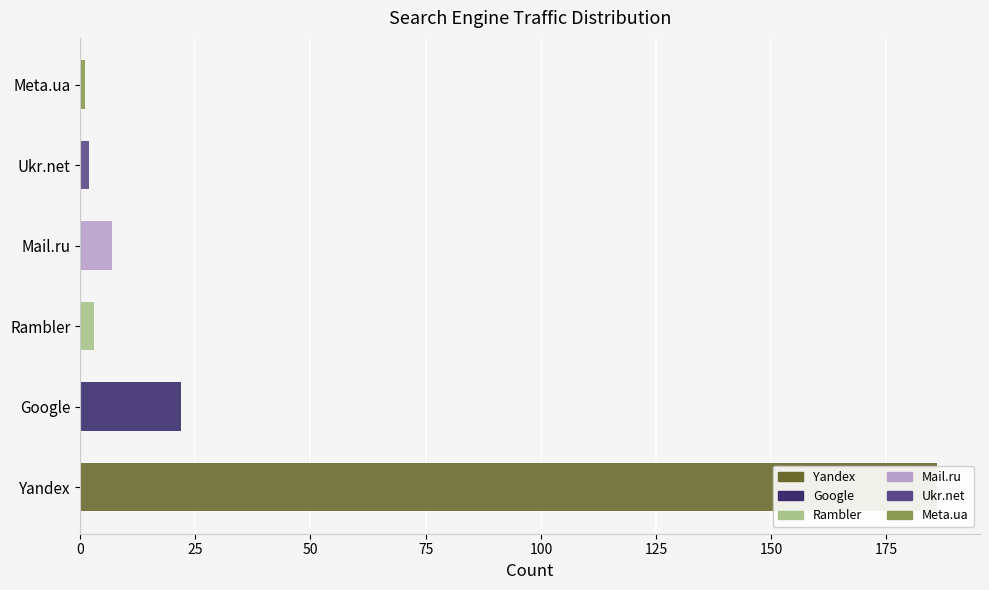

Which series has the widest spread of values?

Yandex